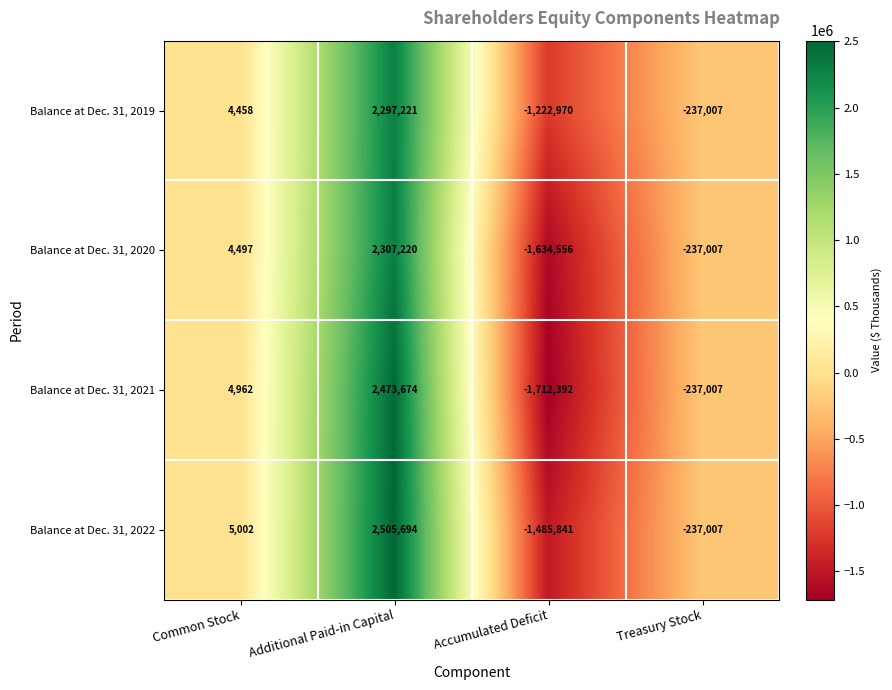

Reading left to right, list all the values displayed in this chart.

Balance at Dec. 31, 2019: Common Stock=4458	Additional Paid-in Capital=2297221	Accumulated Deficit=-1222970	Treasury Stock=-237007
Balance at Dec. 31, 2020: Common Stock=4497	Additional Paid-in Capital=2307220	Accumulated Deficit=-1634556	Treasury Stock=-237007
Balance at Dec. 31, 2021: Common Stock=4962	Additional Paid-in Capital=2473674	Accumulated Deficit=-1712392	Treasury Stock=-237007
Balance at Dec. 31, 2022: Common Stock=5002	Additional Paid-in Capital=2505694	Accumulated Deficit=-1485841	Treasury Stock=-237007